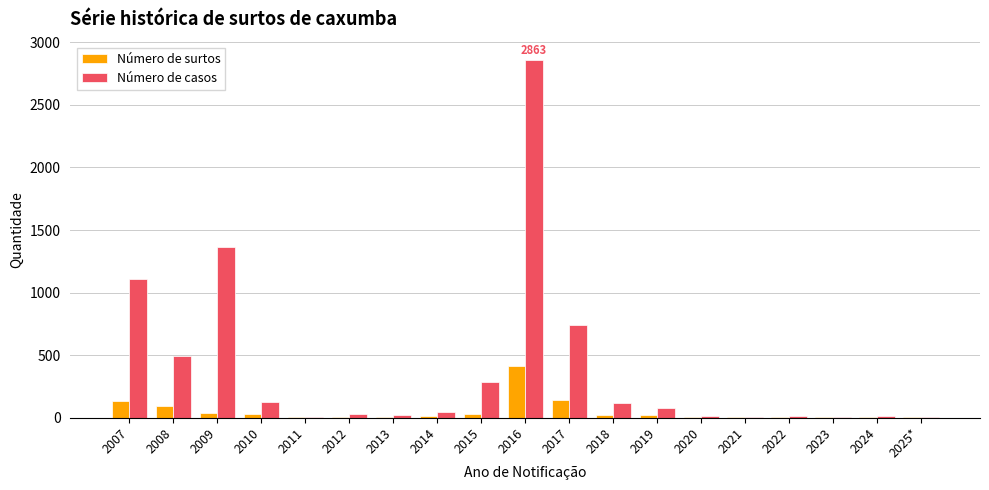

What is the sum of all Número de surtos values?

965